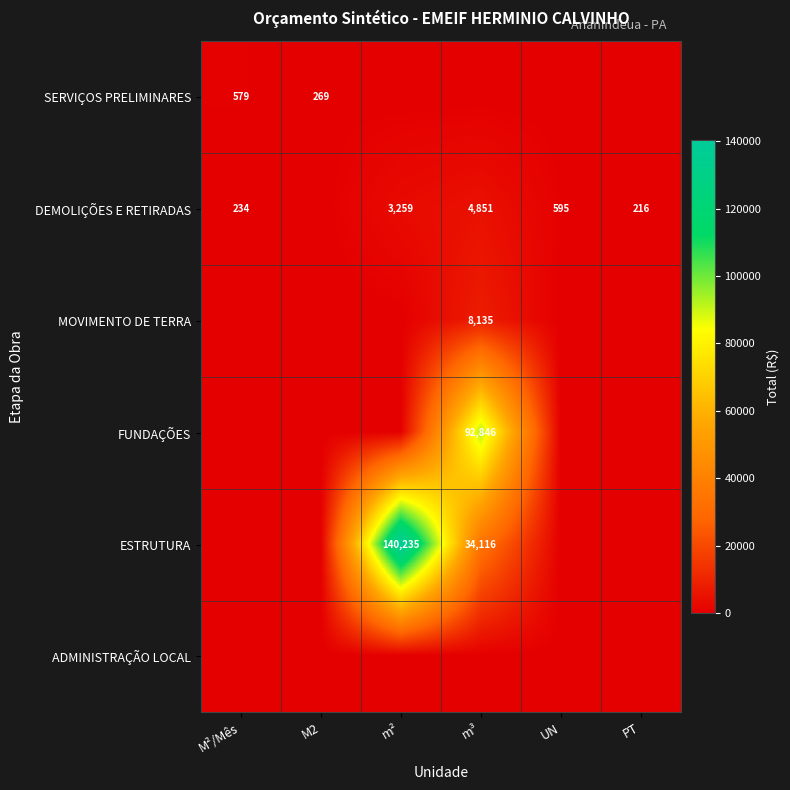

Is it true that MOVIMENTO DE TERRA equals 8135 at m³?

True